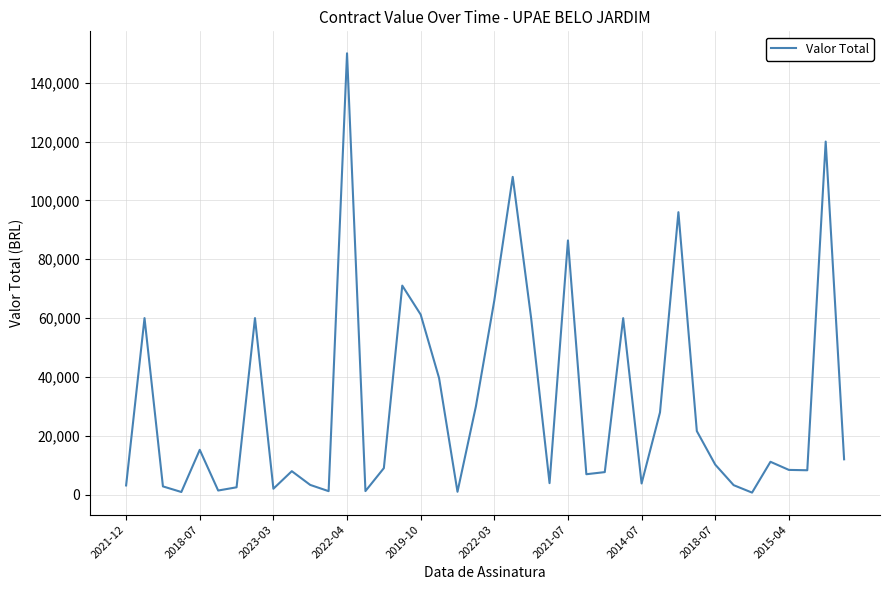

What is the greatest value displayed?

150000.0